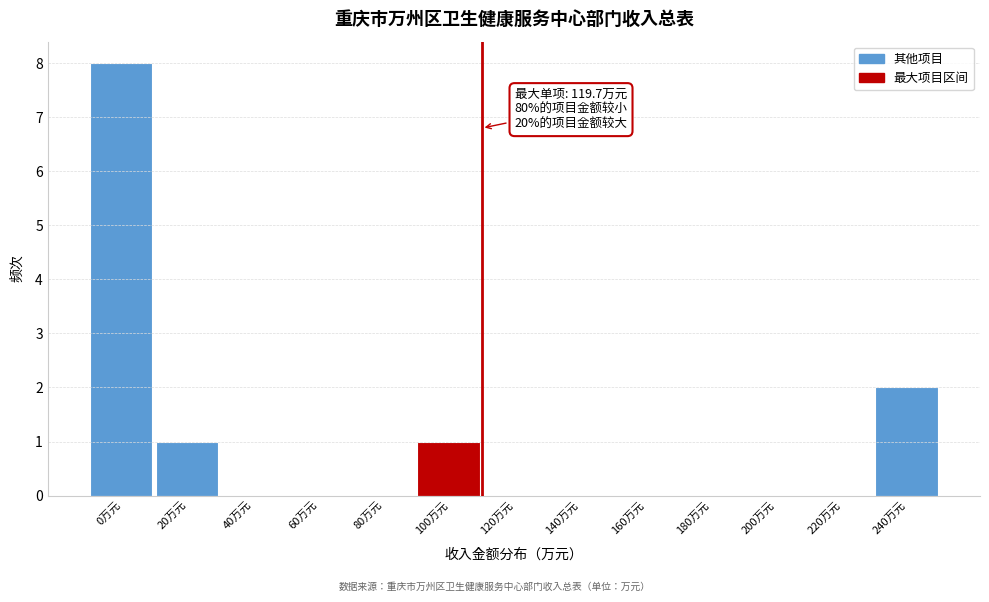

Reading left to right, transcribe all the data shown in this chart.

0万元=8	20万元=1	40万元=0	60万元=0	80万元=0	100万元=1	120万元=0	140万元=0	160万元=0	180万元=0	200万元=0	220万元=0	240万元=2